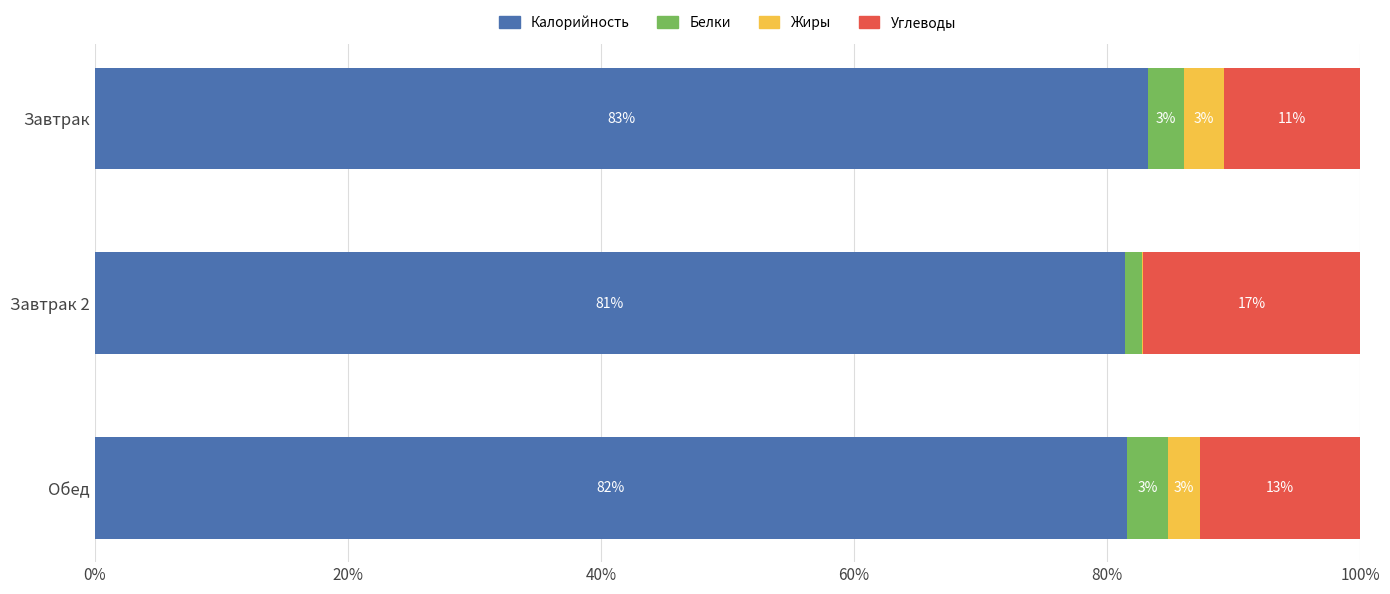

Which series has the largest range (max minus min)?

Углеводы